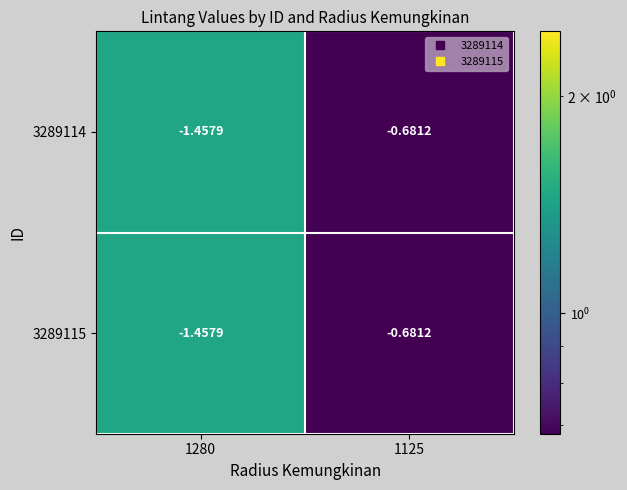

What is the total value across all series at 1280?

-2.9